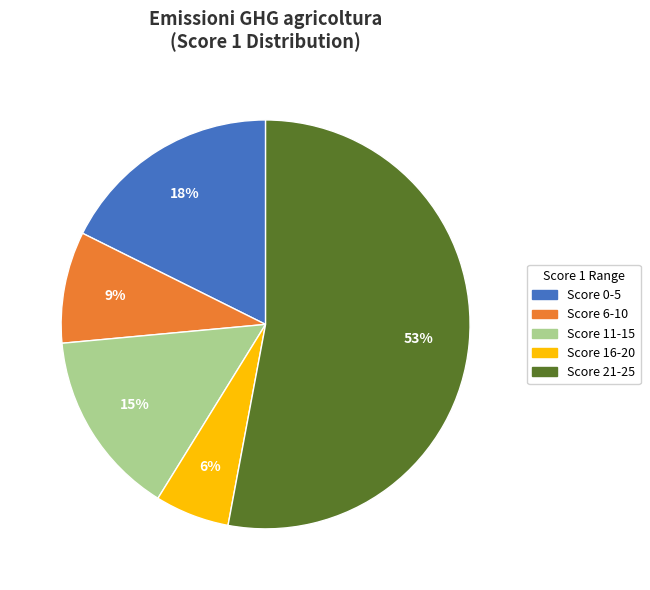

True or false: Score 21-25 accounts for 47% of the total.

False